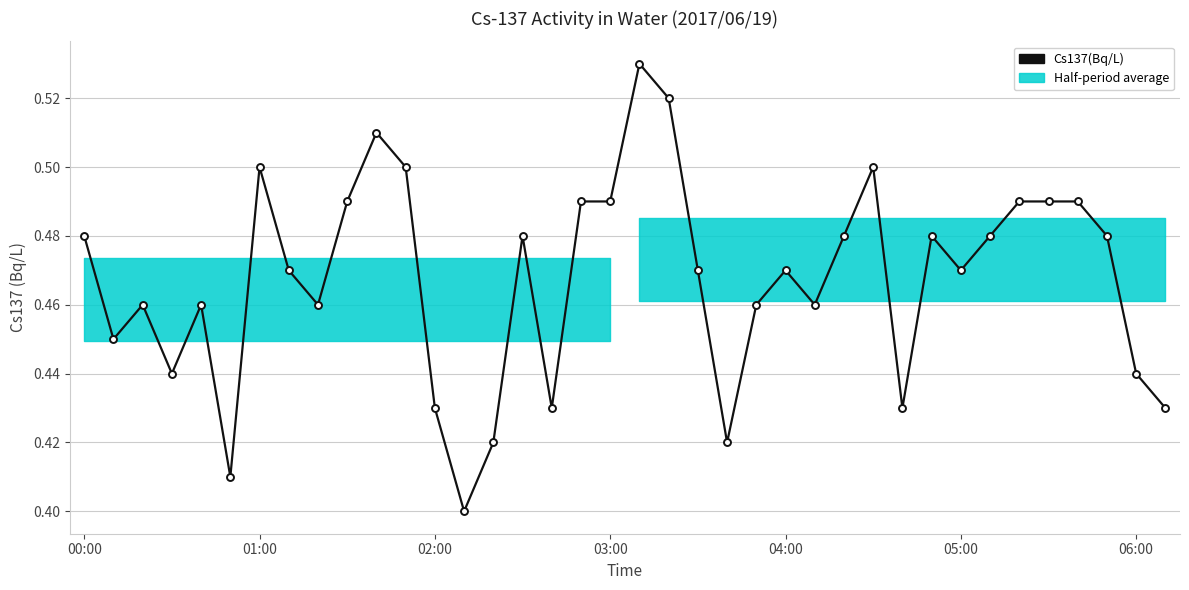

Between 36 and 31, which is larger?

31